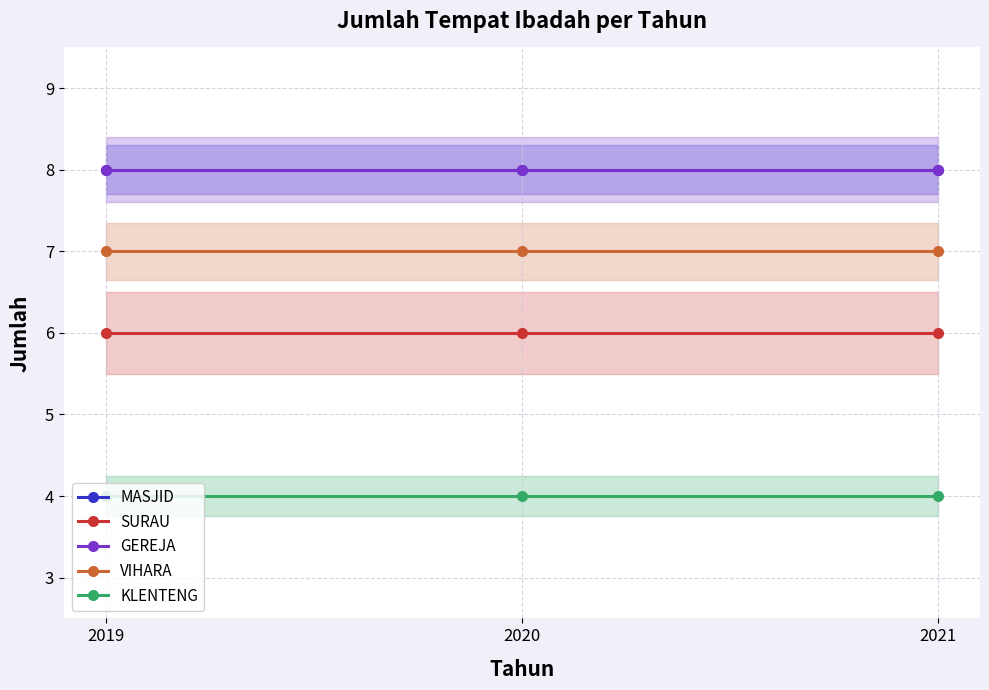

What is the total value across all series at 2020?

33